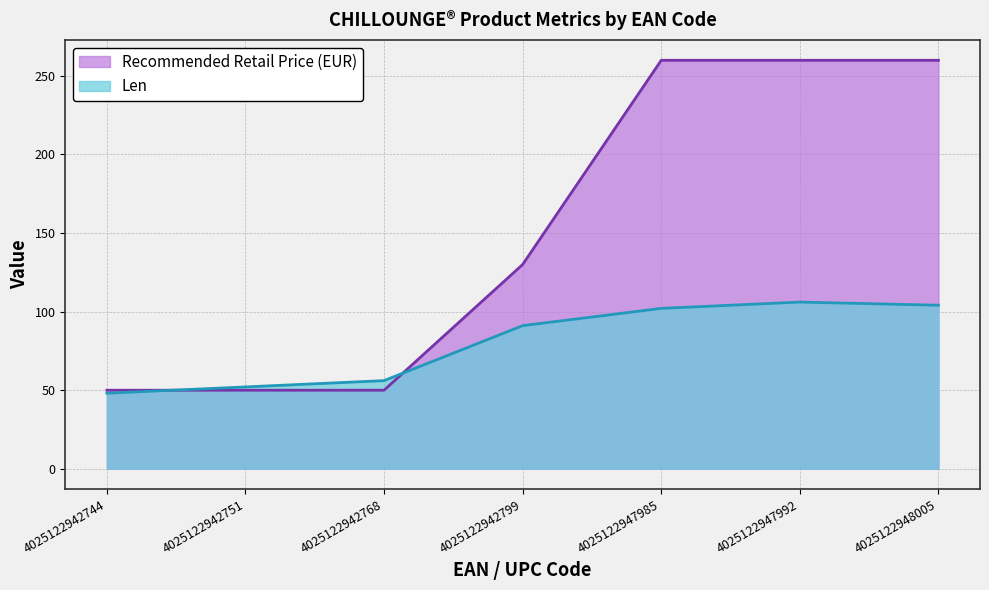

How many lines are shown in the chart?

2